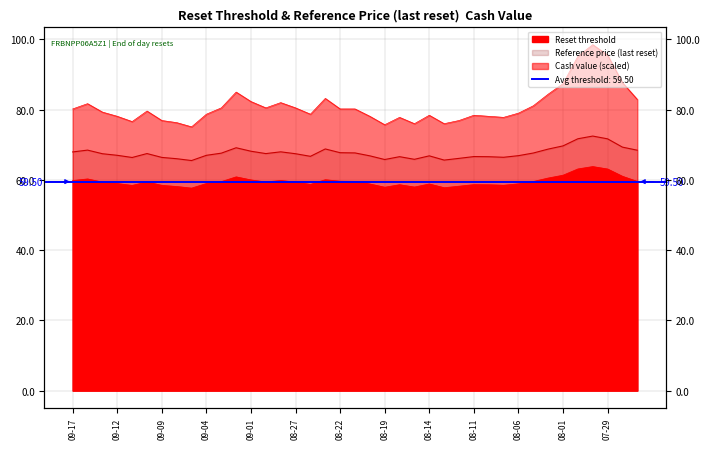

What is the difference between the highest and lowest values at 2025-08-28?

22.2